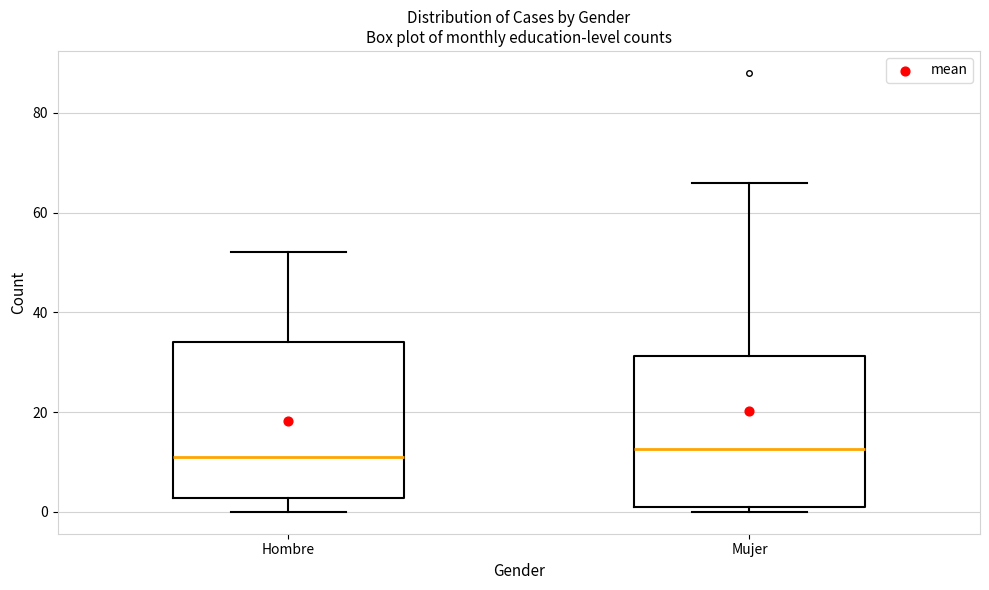

Reading left to right, read every box against the y-axis: the position of its median line, the range the box covers, and the ends of its whiskers. The values are not printed on the chart, so give them approximately, as read against the axis.

Hombre: median 12, box 2 to 34, whiskers 0 to 52
Mujer: median 12, box 2 to 32, whiskers 0 to 66